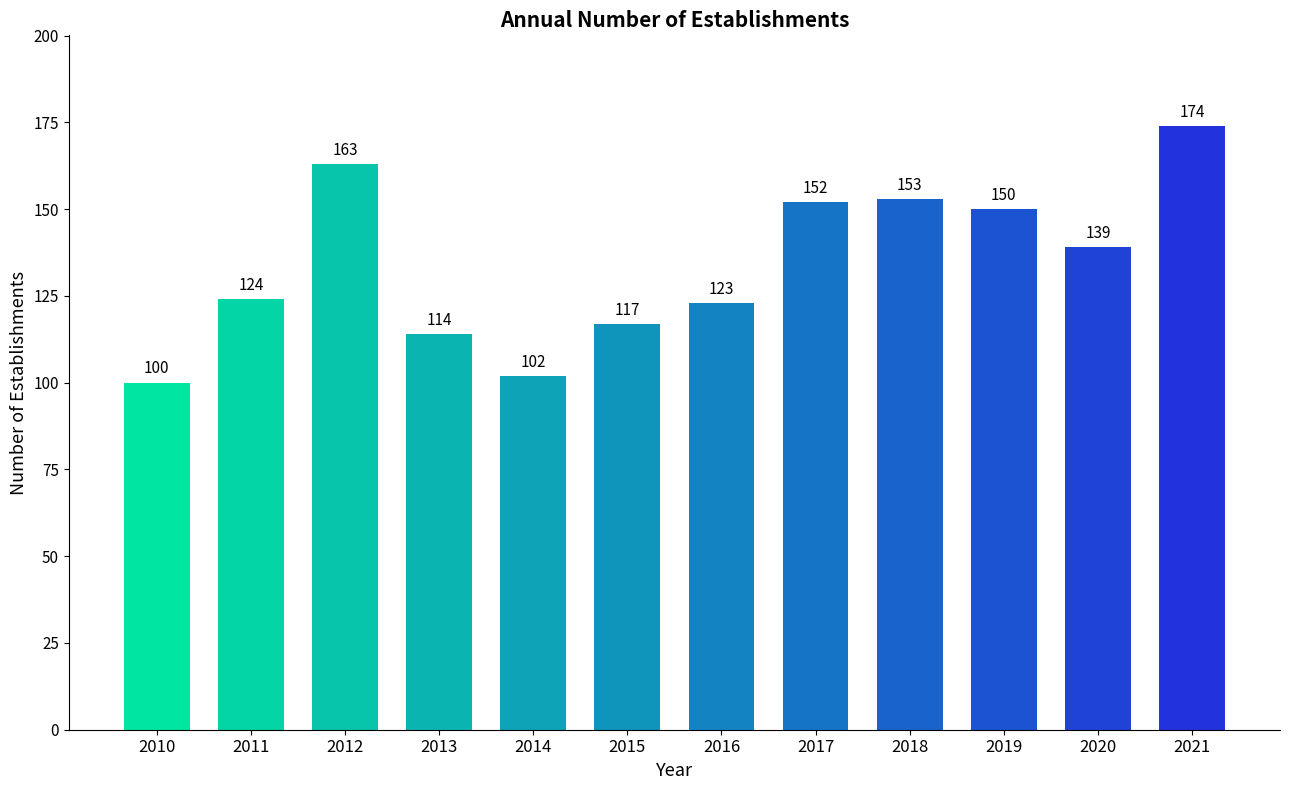

Approximately how many times larger is the value at 2021 compared to 2012?

1.1